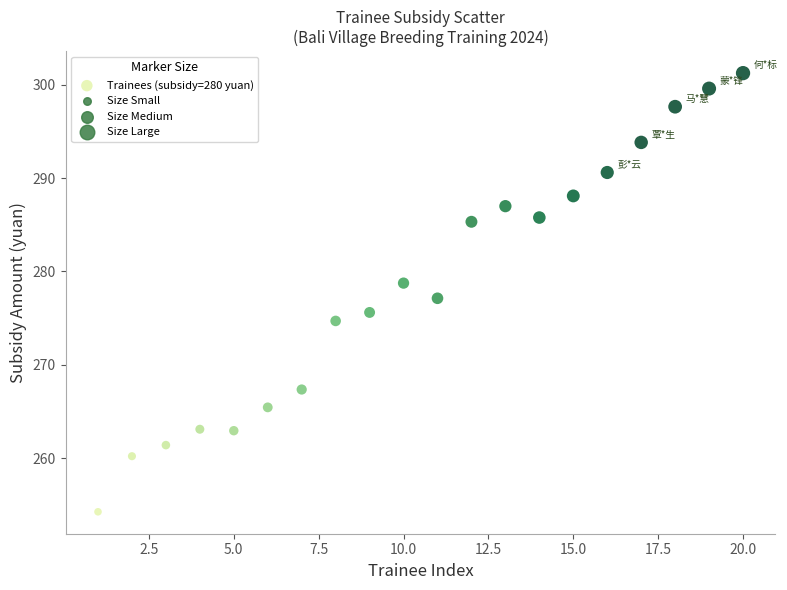

What is the range of Y values (max minus min)?

47.0